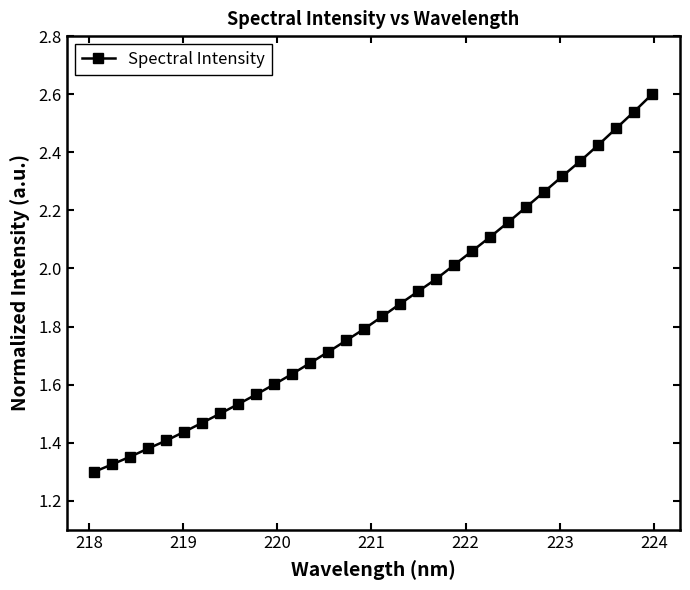

What is the maximum value shown in the chart?

2.6